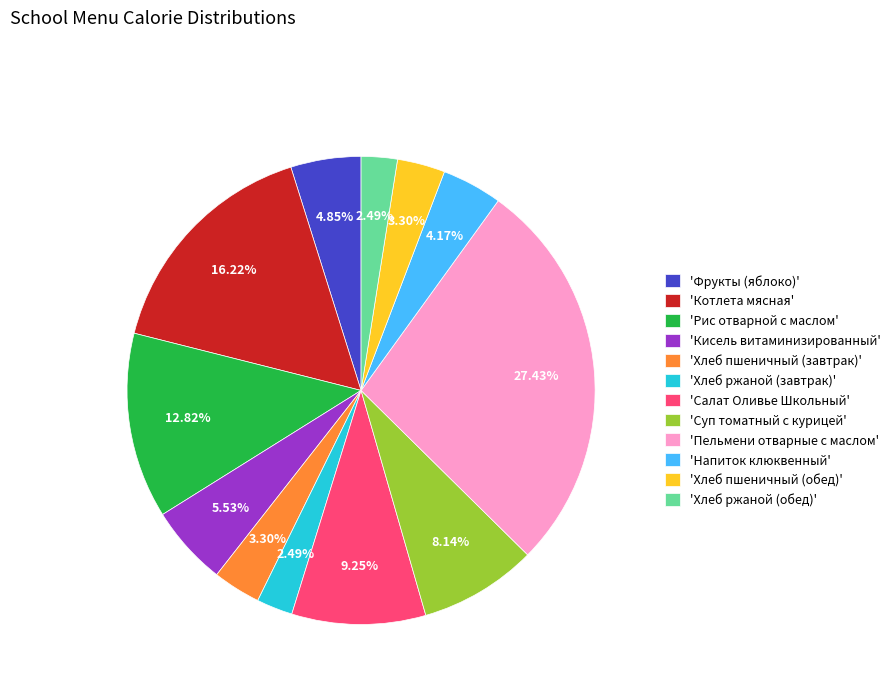

Do 'Котлета мясная' and 'Салат Оливье Школьный' together represent more than half of the pie?

No